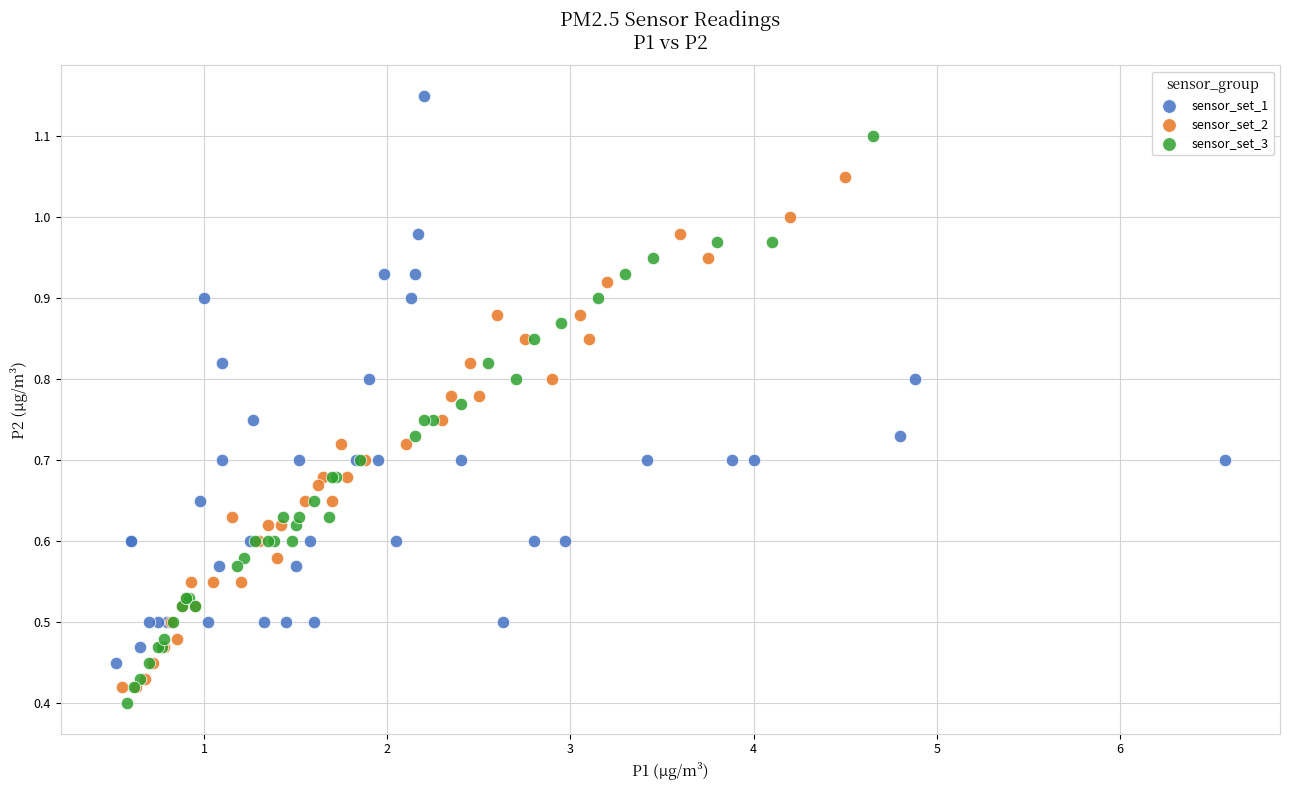

Which series reaches the maximum Y coordinate?

sensor_set_1